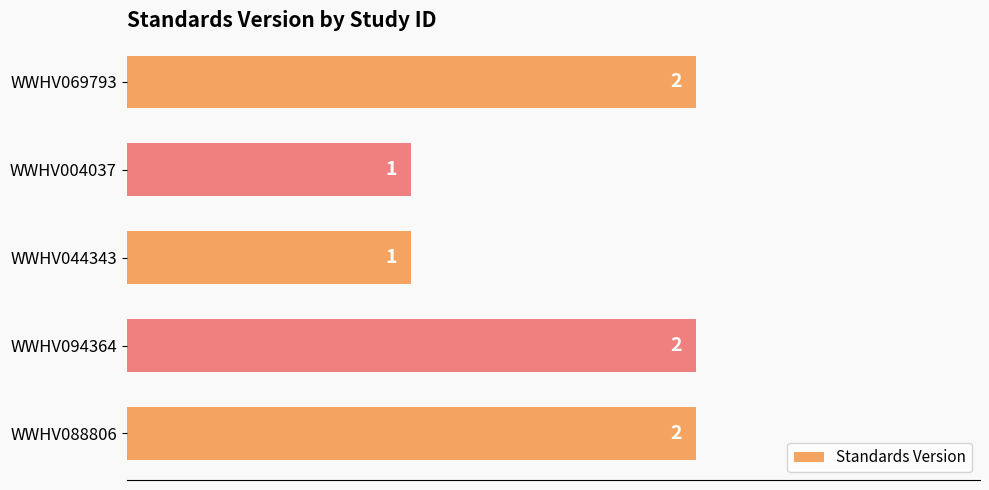

What is the difference between the maximum and minimum values?

1